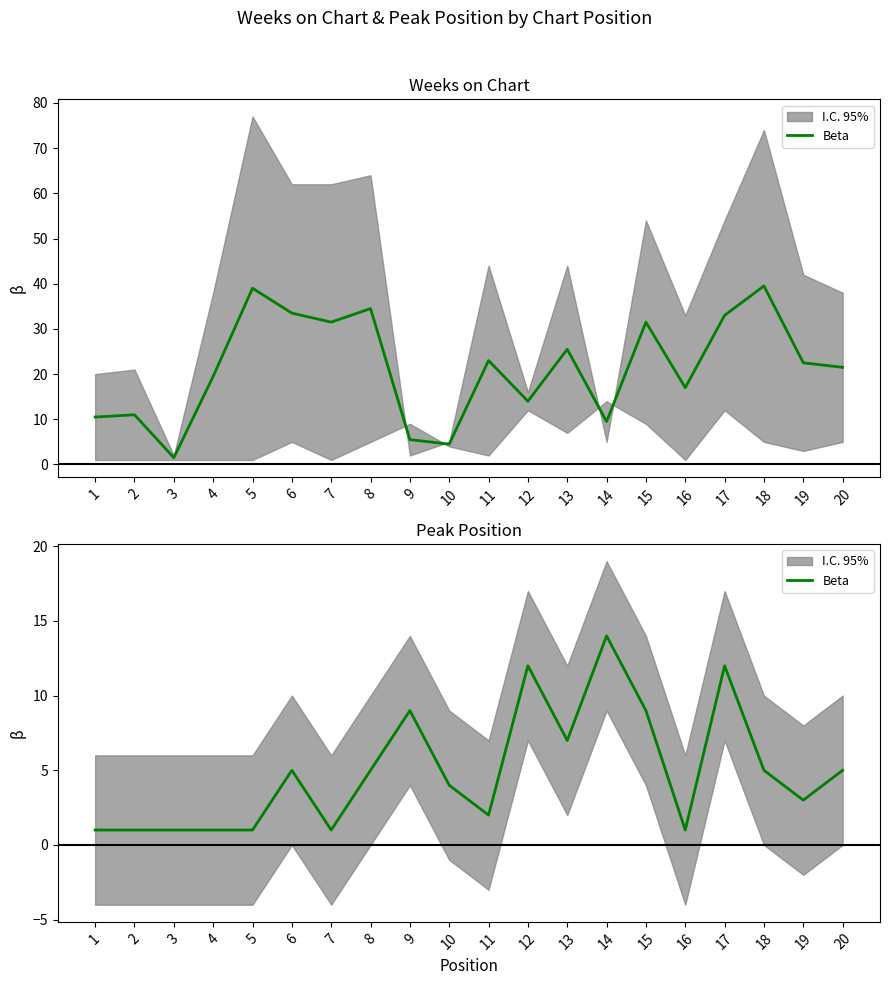

What is the value of the 9th point from the left?

9